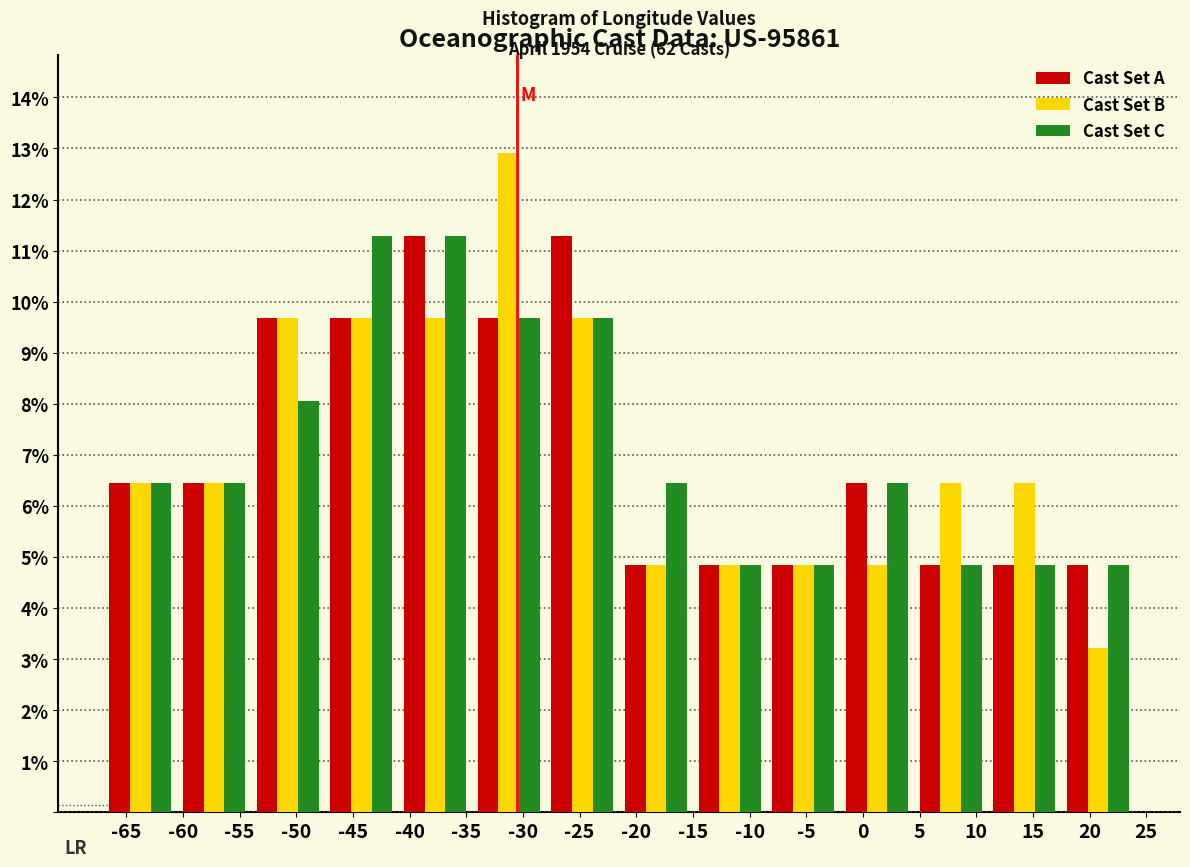

In the Cast Set B series, which range on the x-axis has the tallest bar?

-34.5 to -28.0